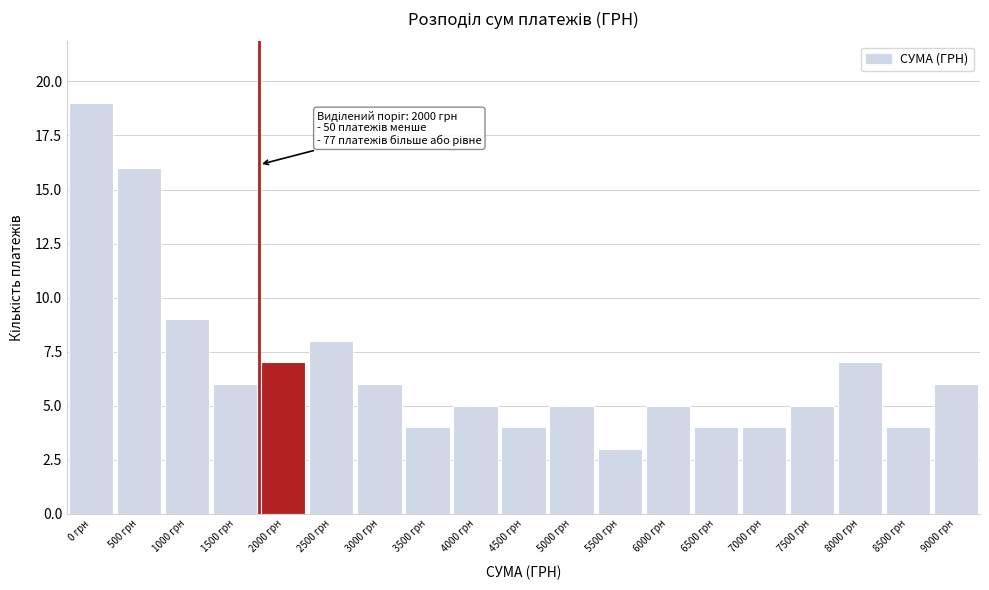

Reading left to right, extract all data points from this chart.

0 грн=19	500 грн=16	1000 грн=9	1500 грн=6	2000 грн=7	2500 грн=8	3000 грн=6	3500 грн=4	4000 грн=5	4500 грн=4	5000 грн=5	5500 грн=3	6000 грн=5	6500 грн=4	7000 грн=4	7500 грн=5	8000 грн=7	8500 грн=4	9000 грн=6